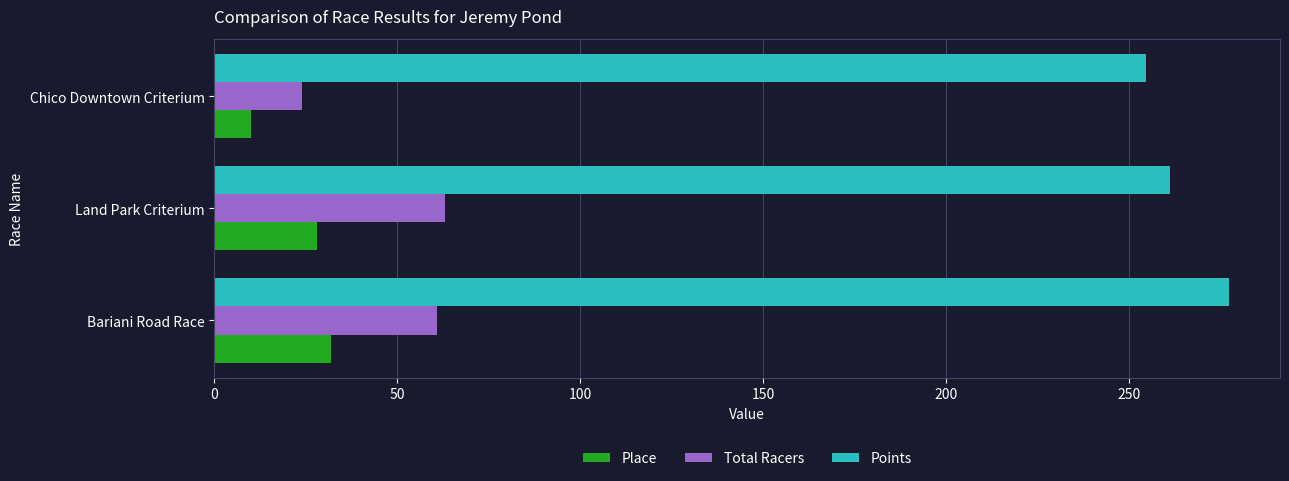

Which series has the largest range (max minus min)?

Total Racers